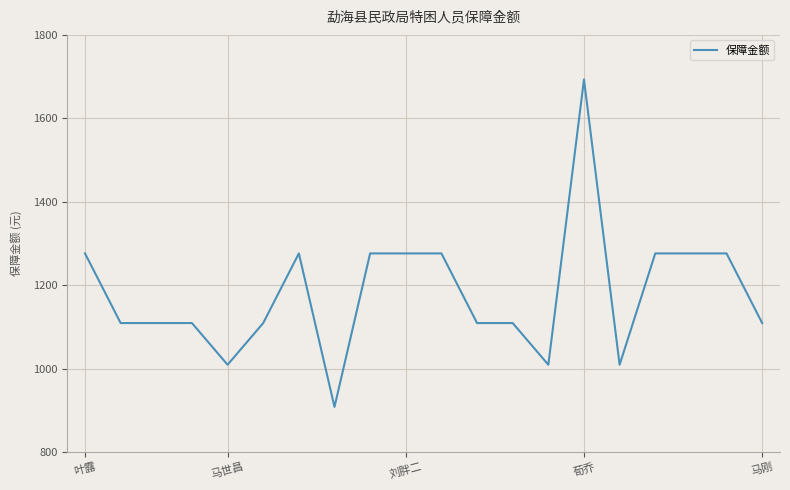

What is the smallest value displayed?

908